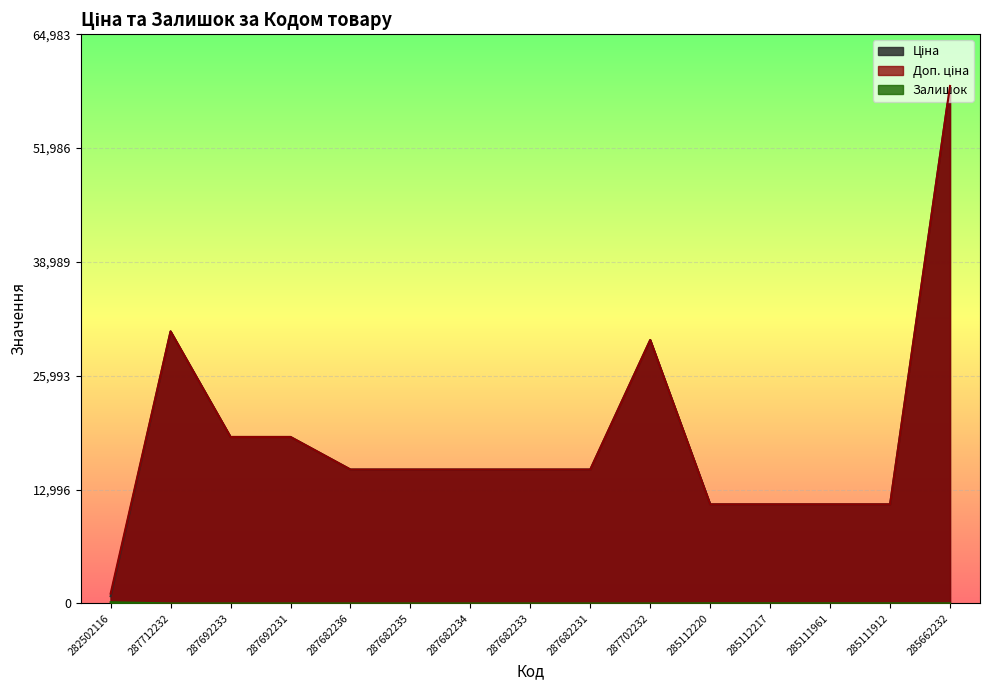

True or false: Доп. ціна and Ціна intersect in this chart.

False